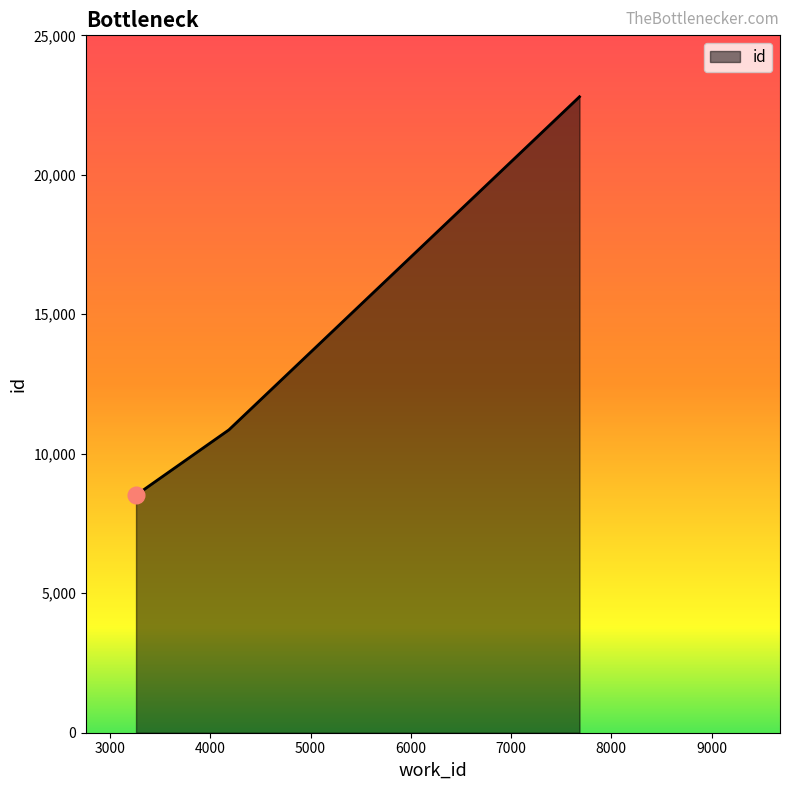

Does the chart display data point markers on the line(s)?

No